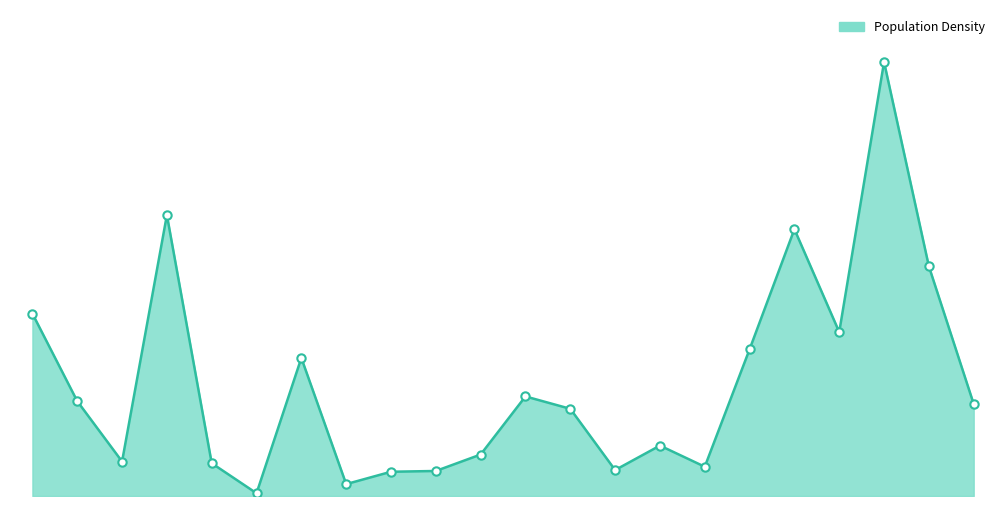

What is the sum of all values?

85351.6